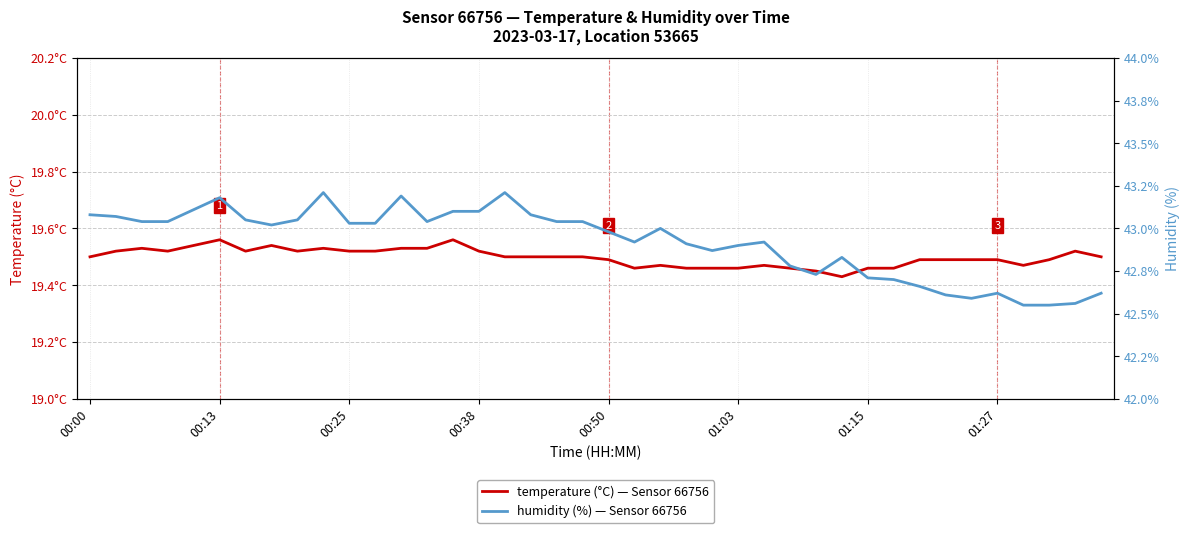

Is the value of humidity (%) — Sensor 66756 at 18 greater than the value of temperature (°C) — Sensor 66756 at 31?

Yes